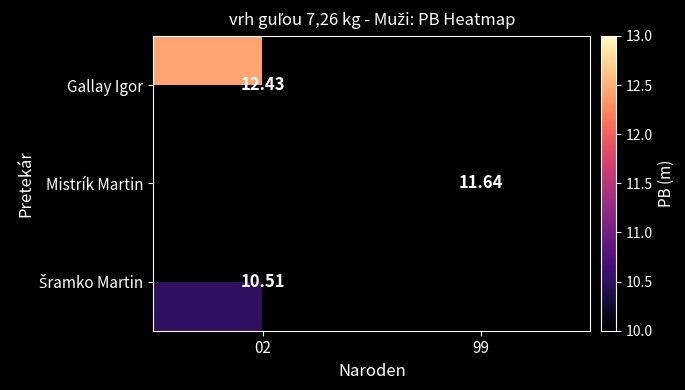

Between 99 and 02, which is larger?

02